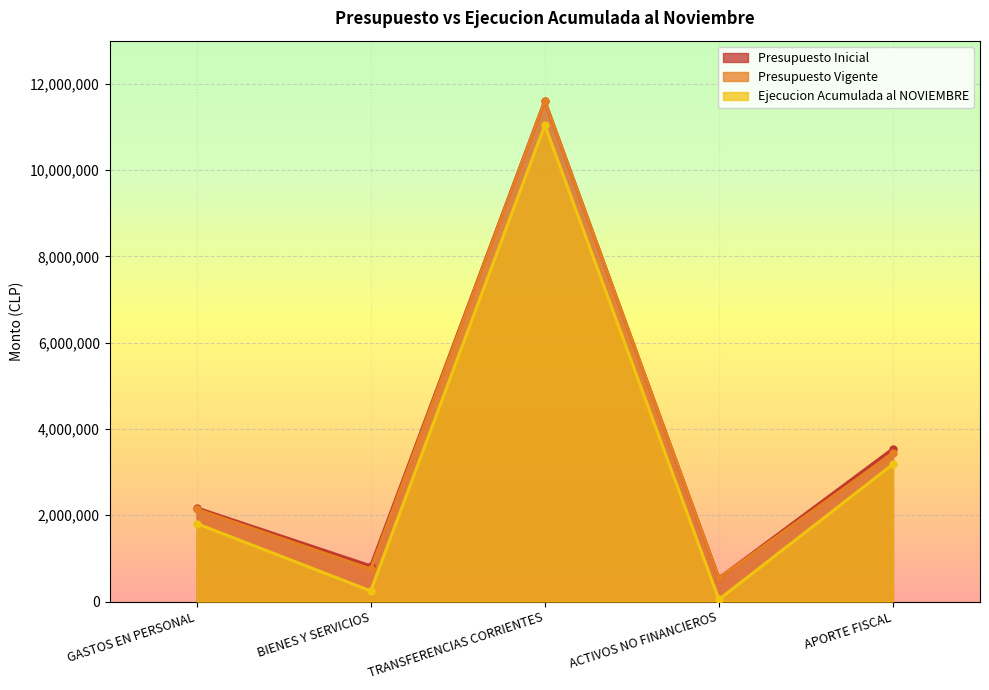

True or false: Presupuesto Vigente has more than 0 interior local peaks.

True